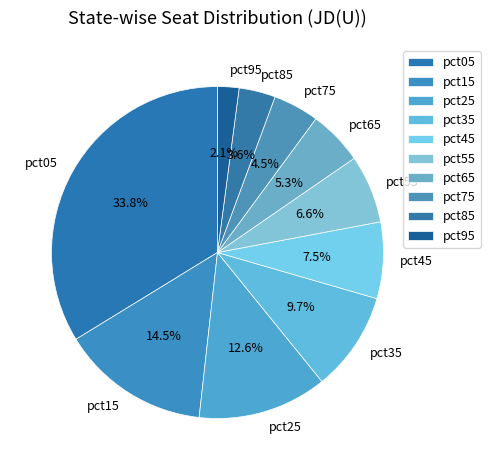

The pct55 slice represents 7% of the pie. True or false?

True